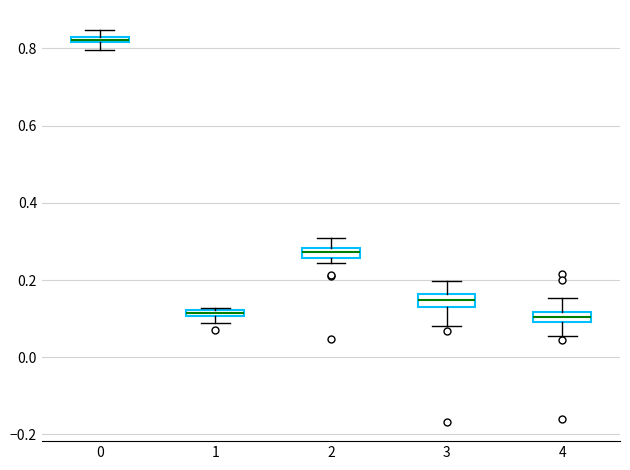

Where is the upper edge of the box at x = 4 on the y-axis? The values are not printed on the chart, so give them approximately, as read against the axis.

0.12